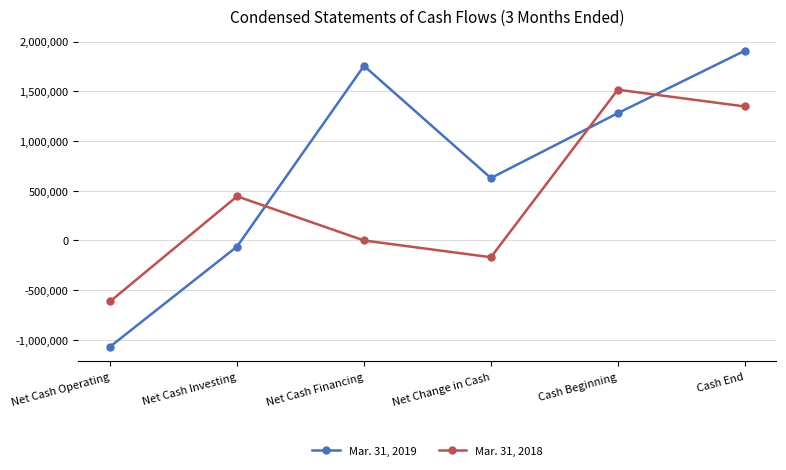

Between which two adjacent categories do Mar. 31, 2018 and Mar. 31, 2019 first intersect?

Net Cash Investing and Net Cash Financing